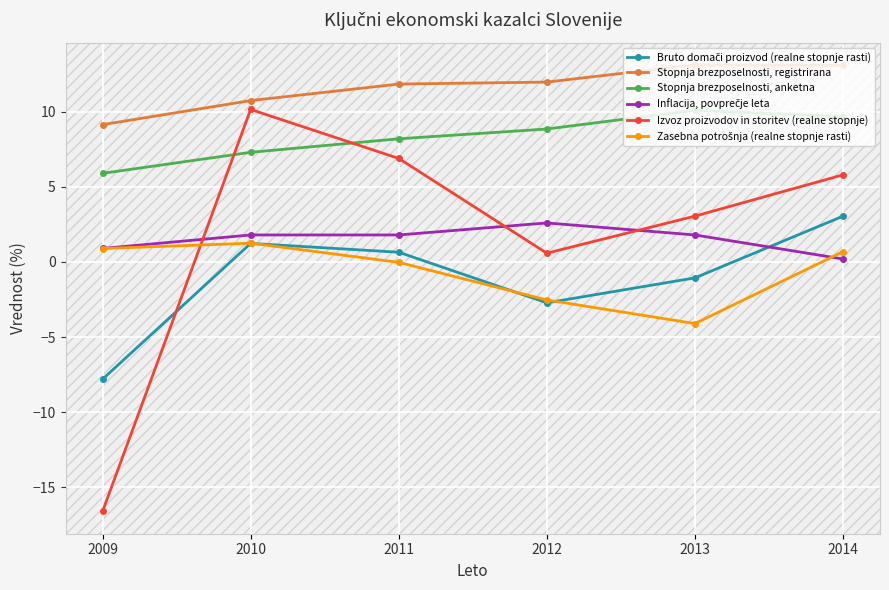

What is the total value across all series at 2009?

-7.6